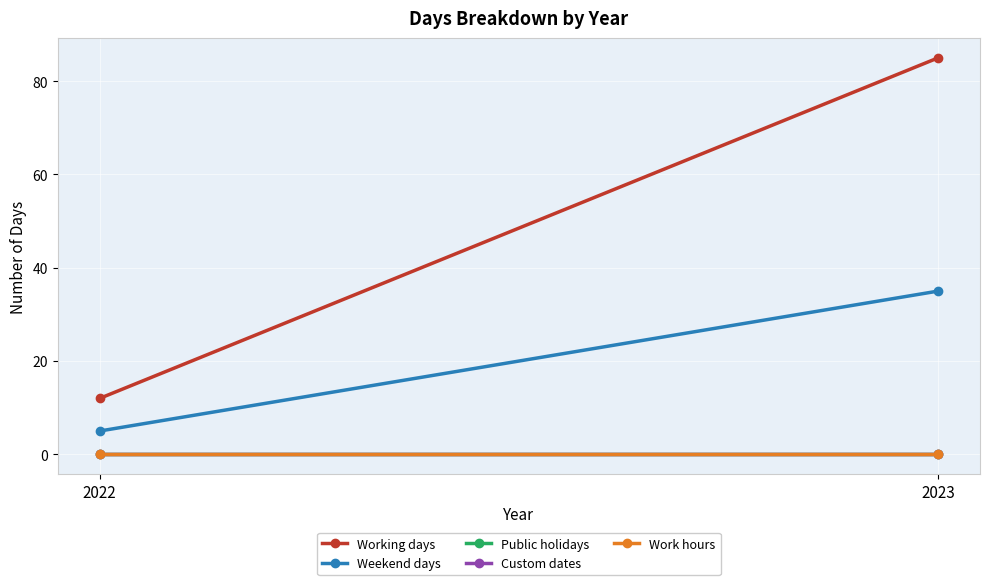

Which series has the largest total across all categories?

Working days